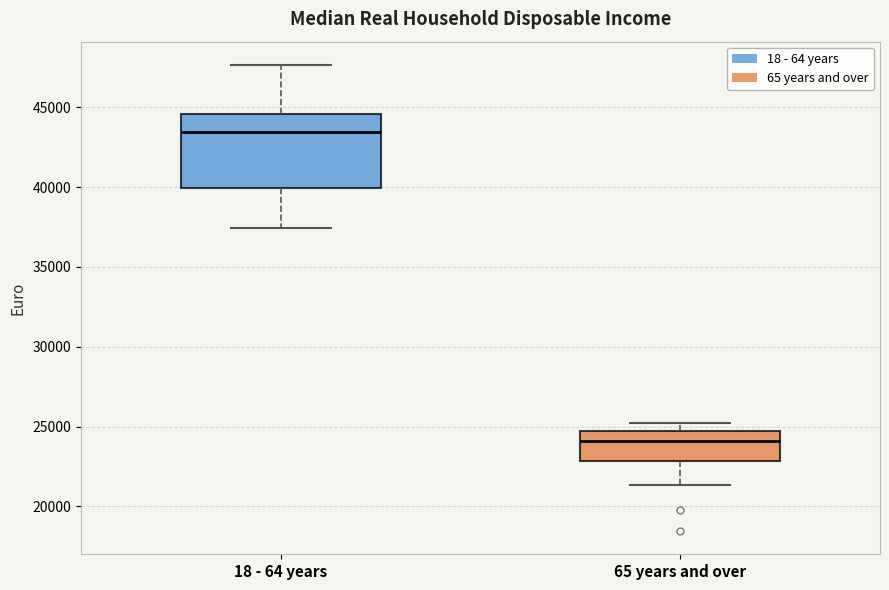

Reading left to right, read every box against the y-axis: the position of its median line, the range the box covers, and the ends of its whiskers. The values are not printed on the chart, so give them approximately, as read against the axis.

18 - 64 years: median 43500, box 40000 to 44500, whiskers 37500 to 47500
65 years and over: median 24000, box 23000 to 25000, whiskers 21500 to 25000 (just above the box's upper edge)